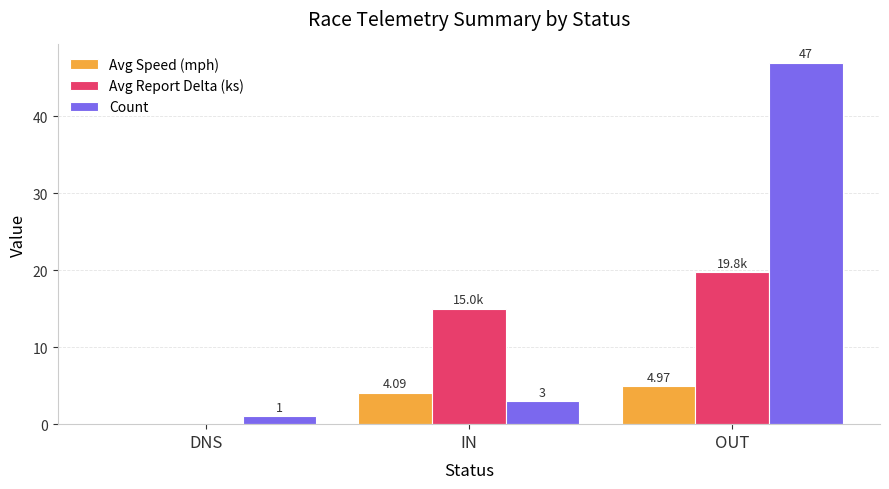

What is the sum of all Count values?

51.0